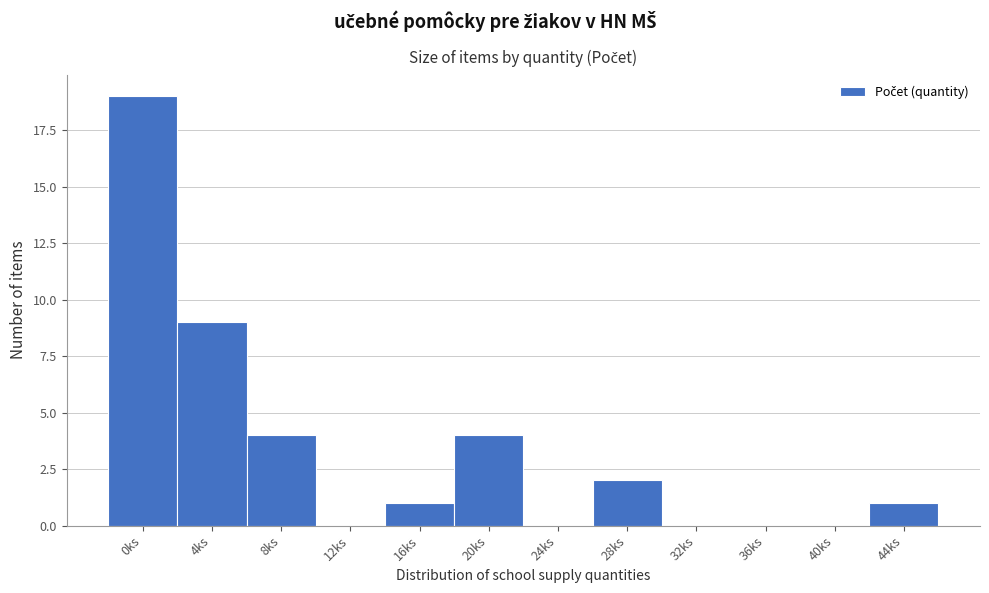

Reading right to left, transcribe all the data shown in this chart.

44ks=1	40ks=0	36ks=0	32ks=0	28ks=2	24ks=0	20ks=4	16ks=1	12ks=0	8ks=4	4ks=9	0ks=19